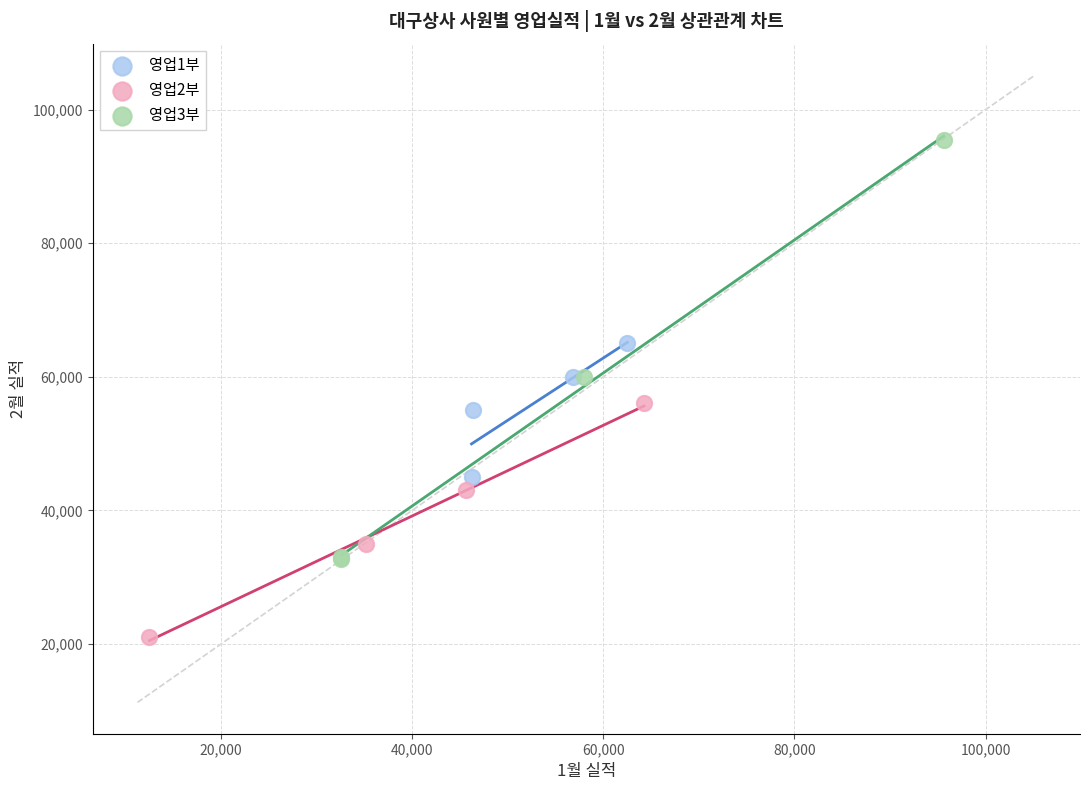

Which series contains the highest Y value?

영업3부